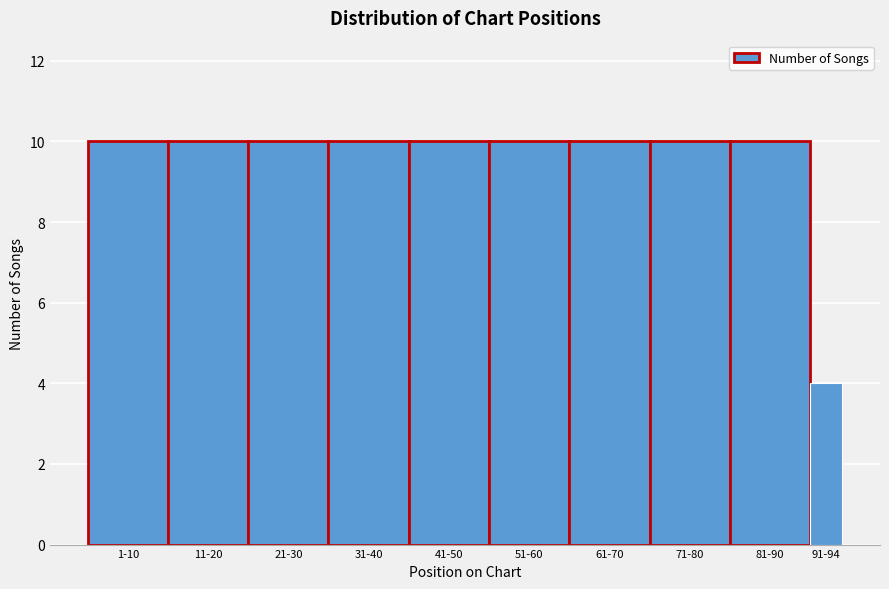

Reading left to right, what are all the values shown in this chart?

10	10	10	10	10	10	10	10	10	4